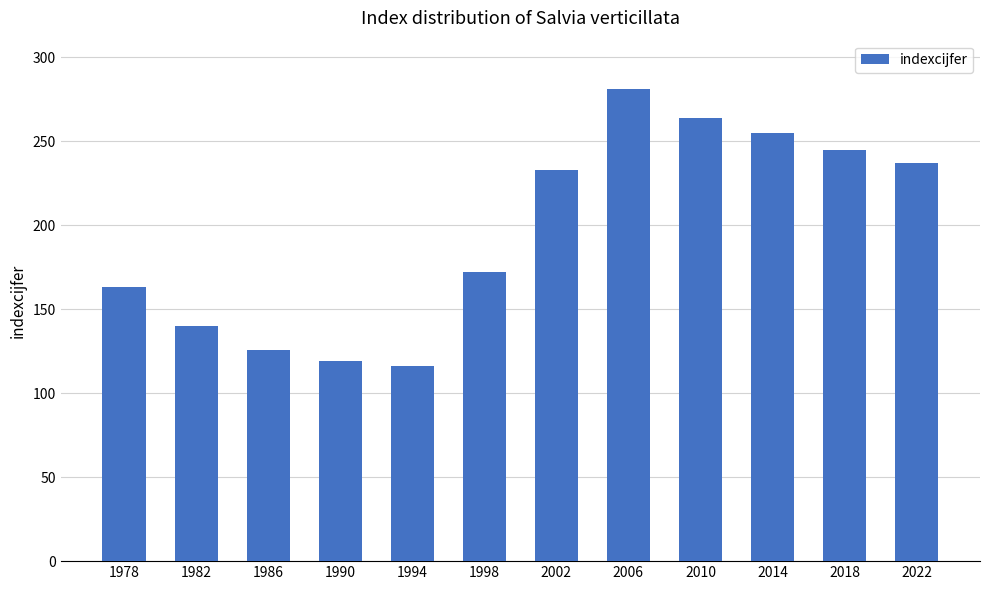

List the labels in order of value, smallest first.

1994, 1990, 1986, 1982, 1978, 1998, 2002, 2022, 2018, 2014, 2010, 2006